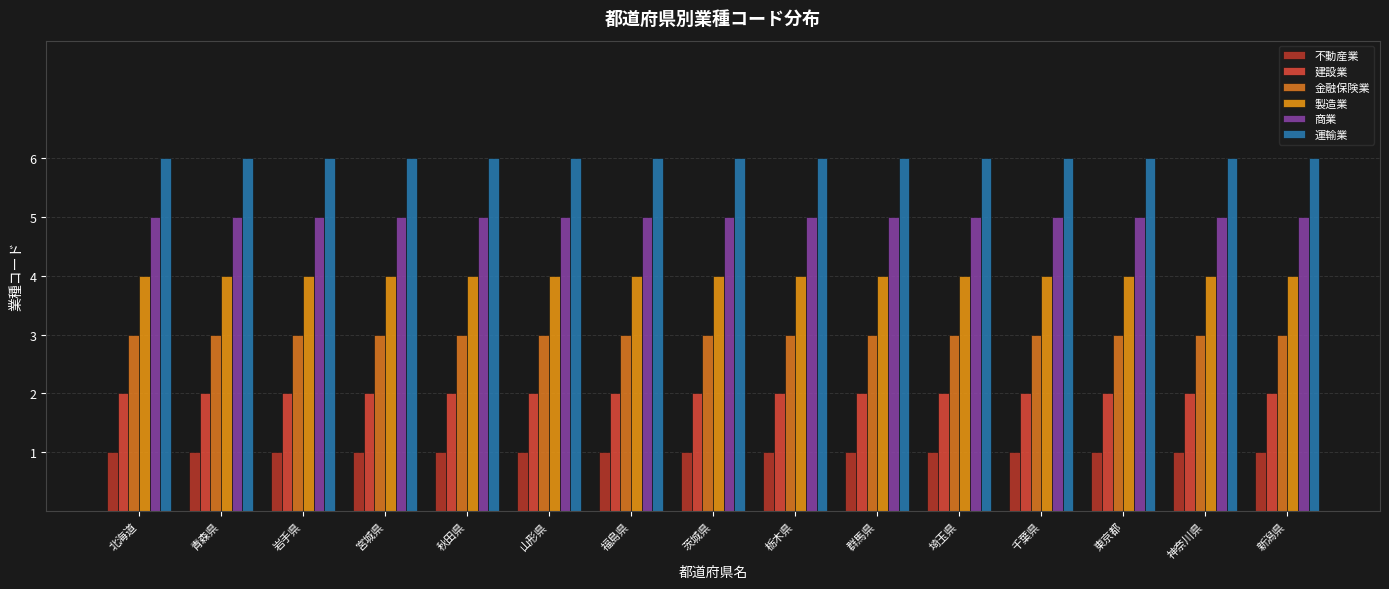

List the series in order of their overall mean, lowest first.

不動産業, 建設業, 金融保険業, 製造業, 商業, 運輸業